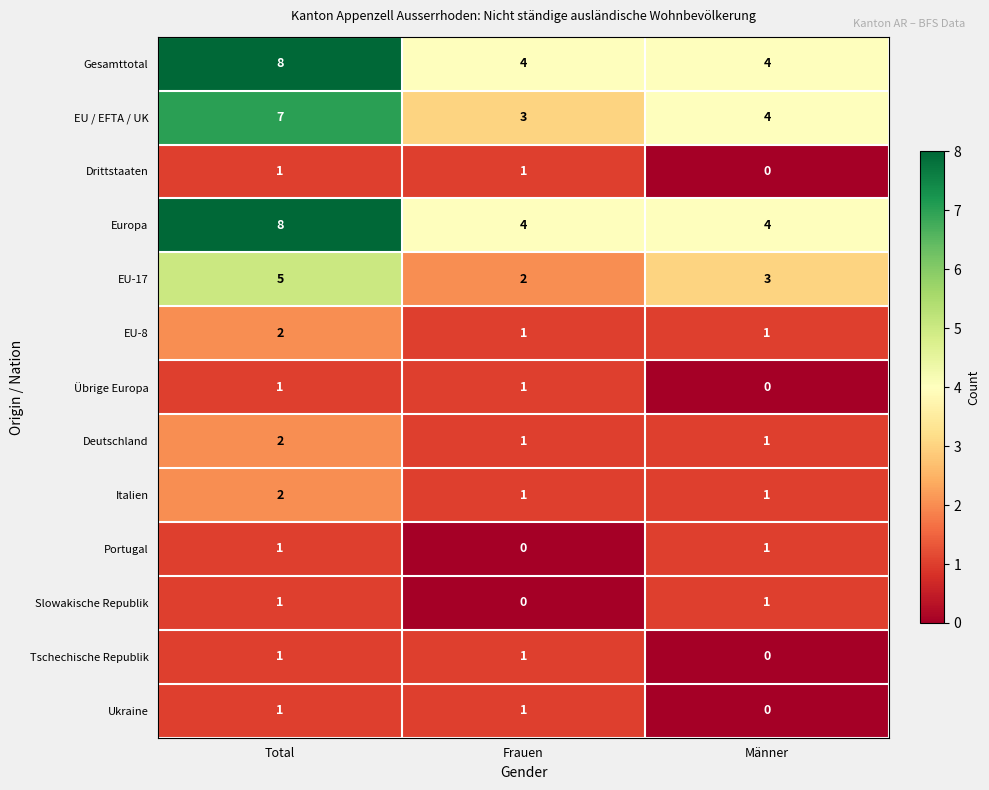

At how many categories does at least one series exceed 5?

1